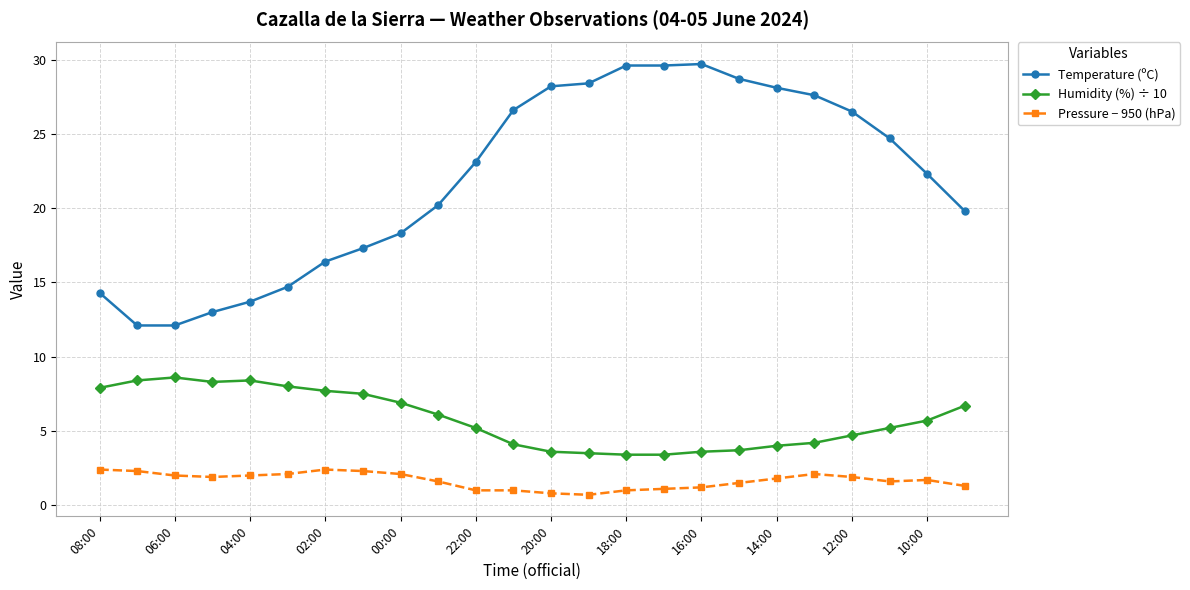

Which series has the widest spread of values?

Temperature (ºC)